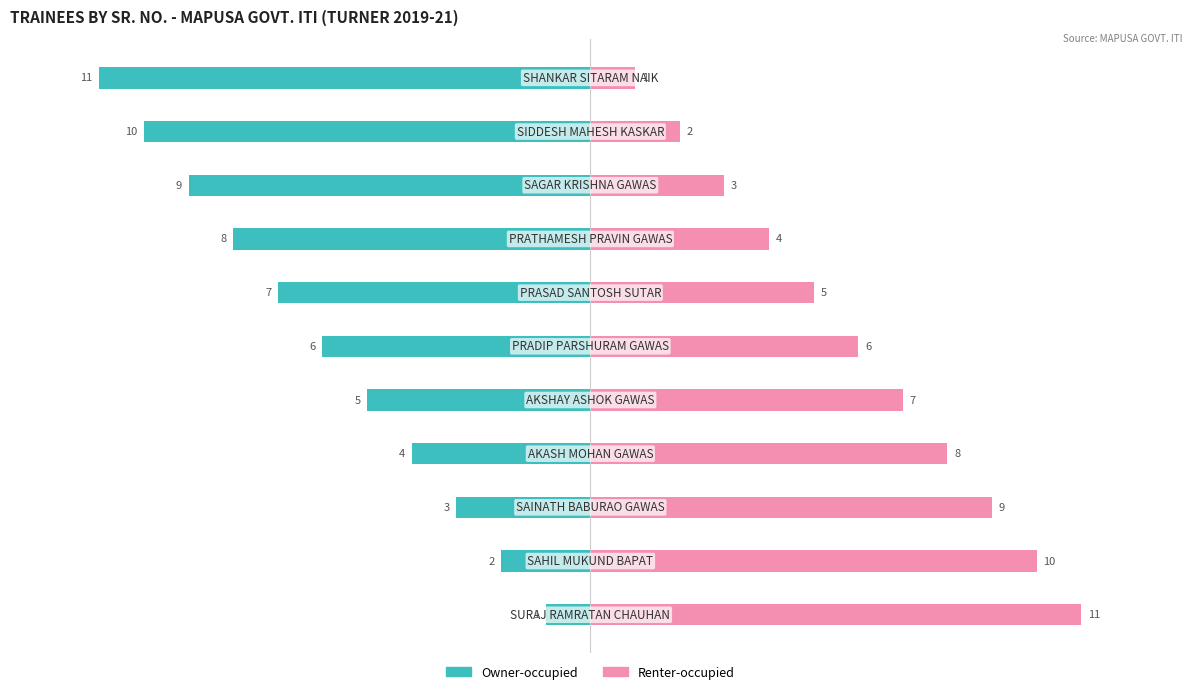

Rank the series by their average value, from lowest to highest.

Owner-occupied, Renter-occupied